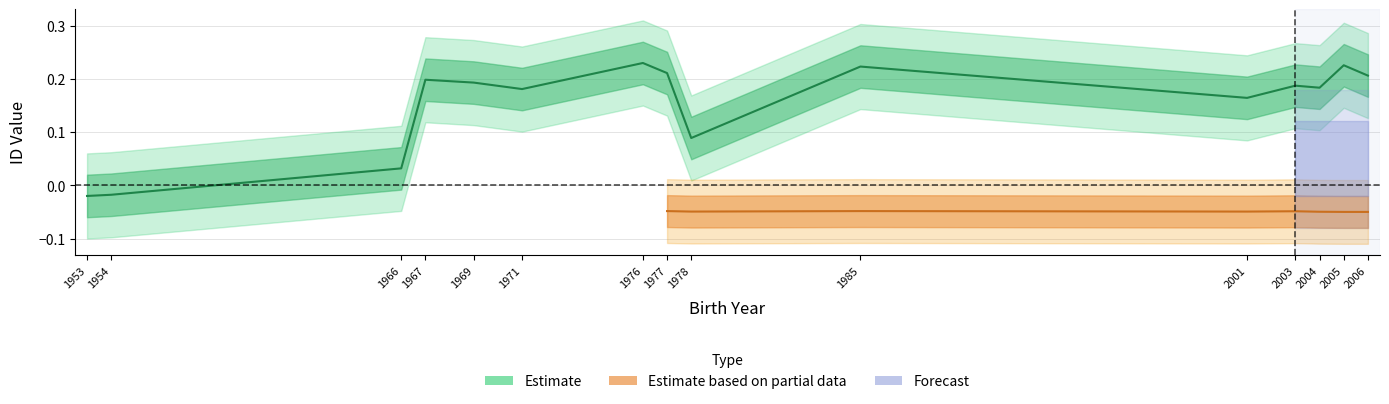

True or false: the data shows 0.2 at 2005.

True